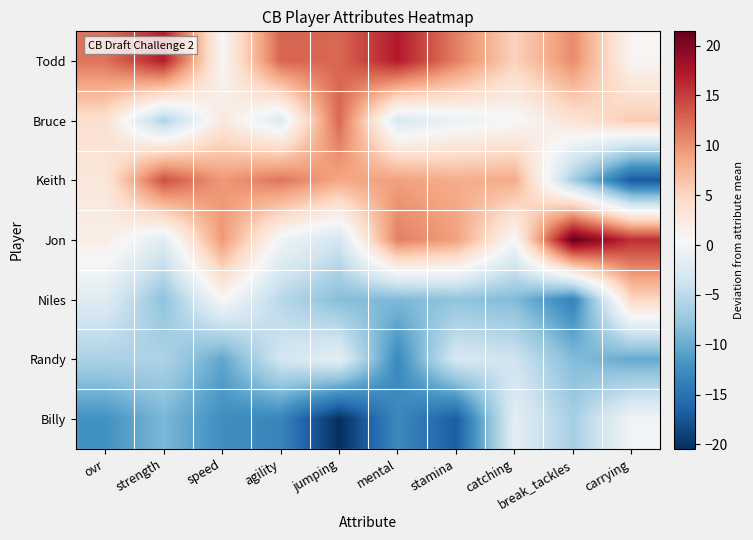

Between catching and carrying, which series saw the biggest shift?

Keith